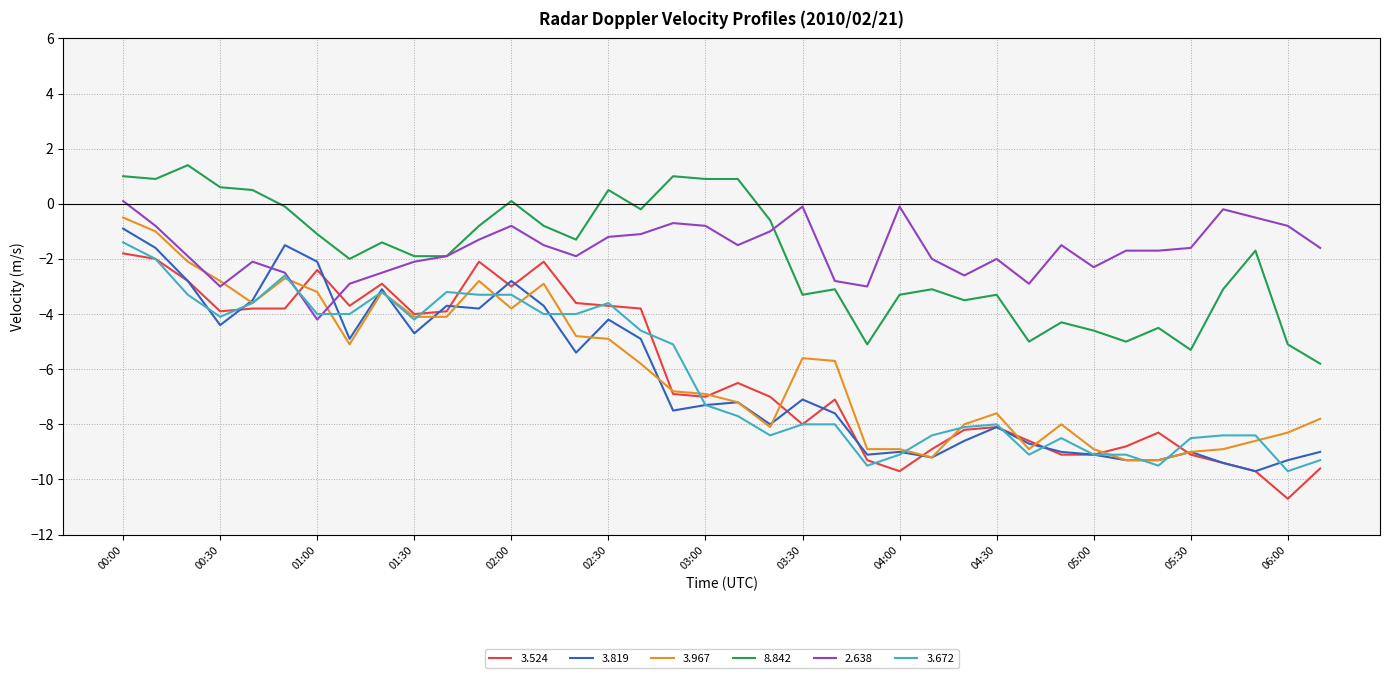

What is the highest value of the 3.524 series?

-1.8